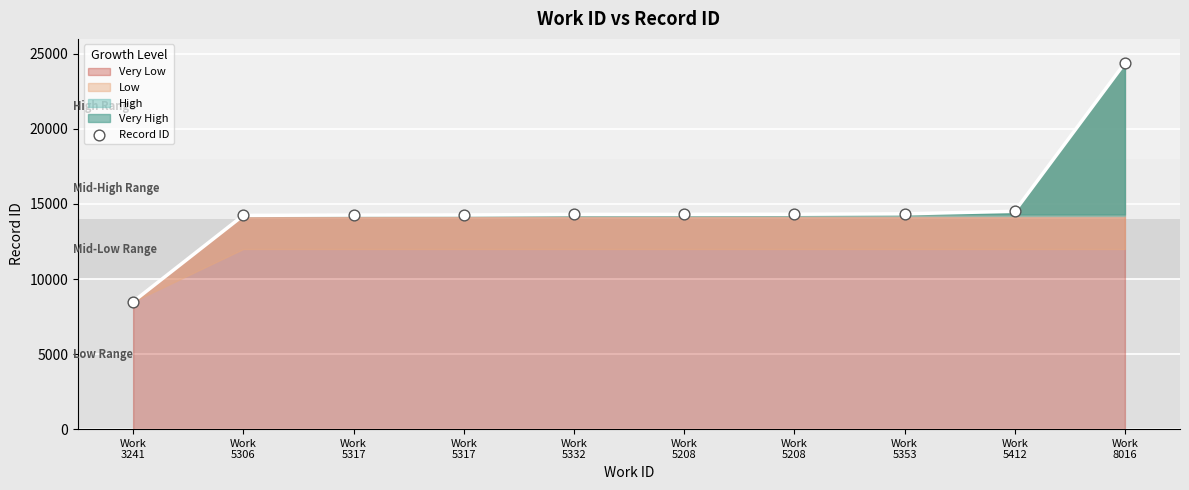

What is the change in value from Work
5317 to Work
5332?

+38